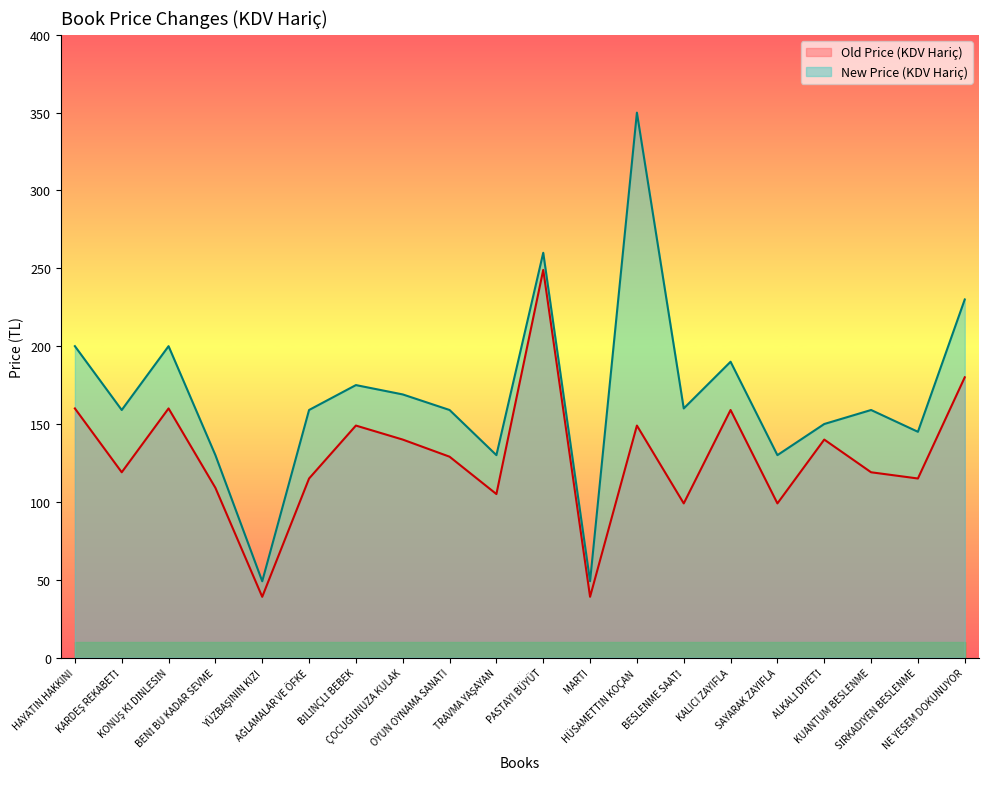

The value of New Price (KDV Hariç) at OYUN OYNAMA SANATI is 159. True or false?

True